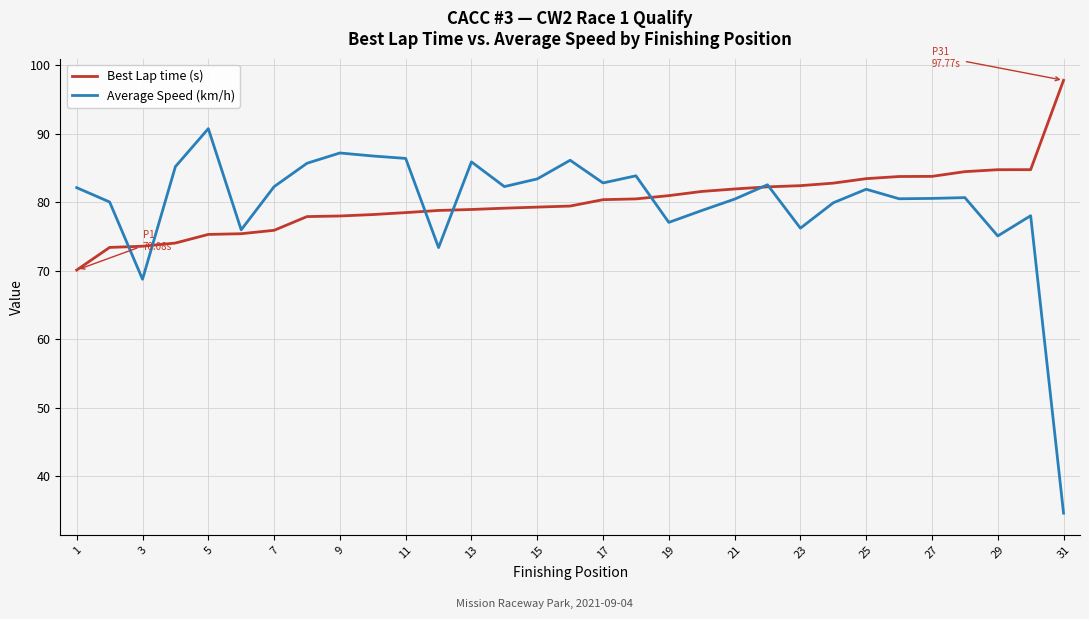

List the series in order of their peak value, lowest first.

Average Speed (km/h), Best Lap time (s)